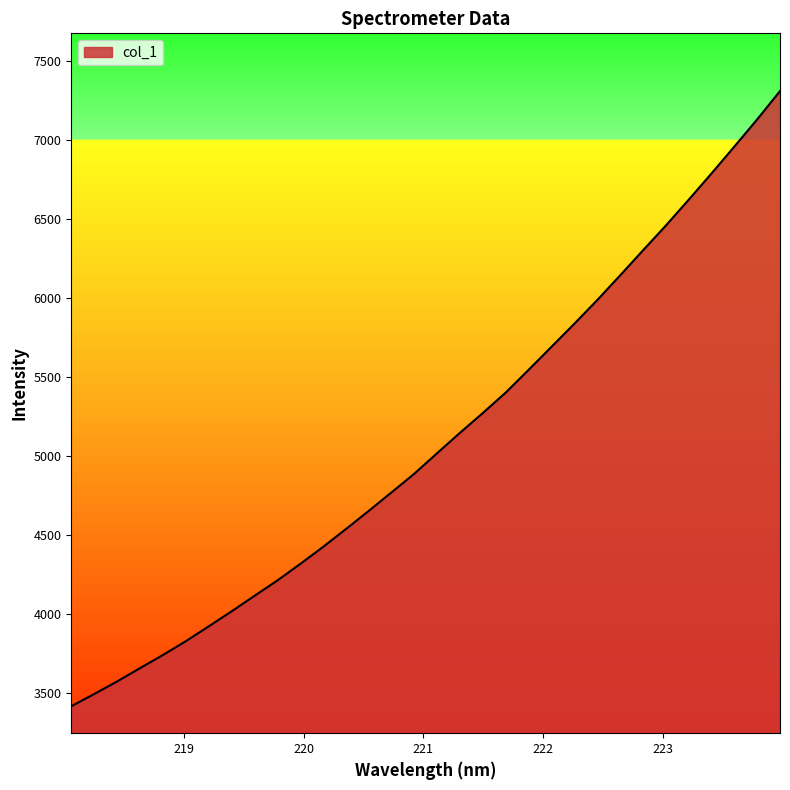

What is the greatest value displayed?

7312.3